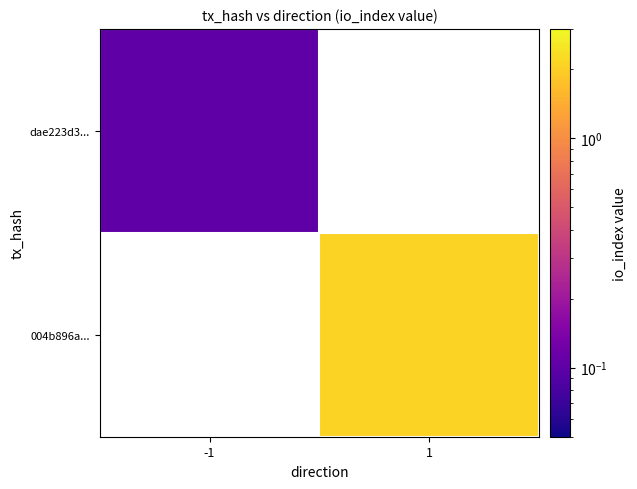

The 004b896a... series shows 2.1 at 1. True or false?

True